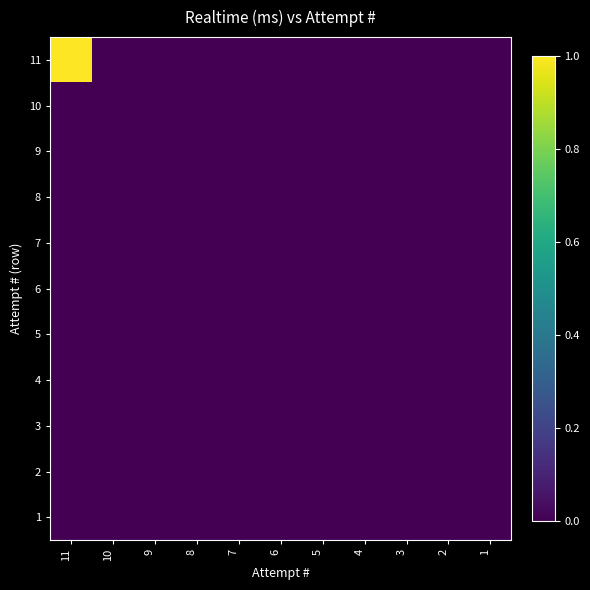

Which category has the lowest value across all series?

10